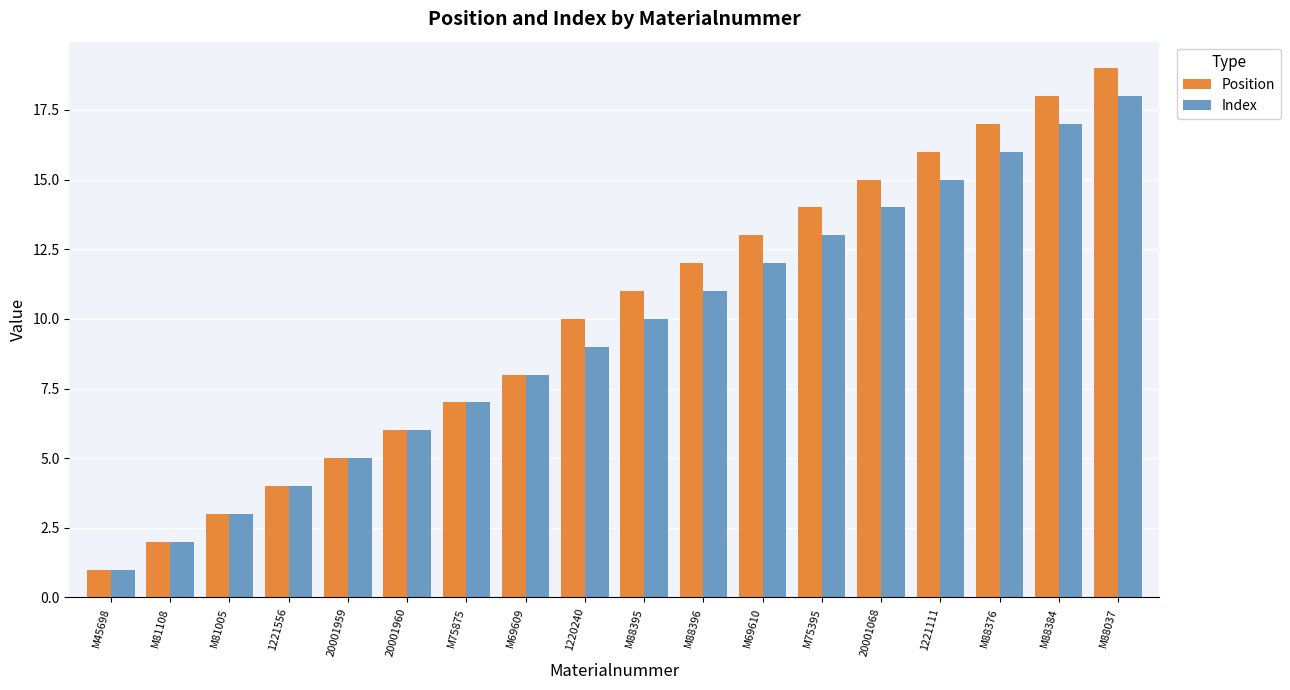

What is the greatest value displayed?

19